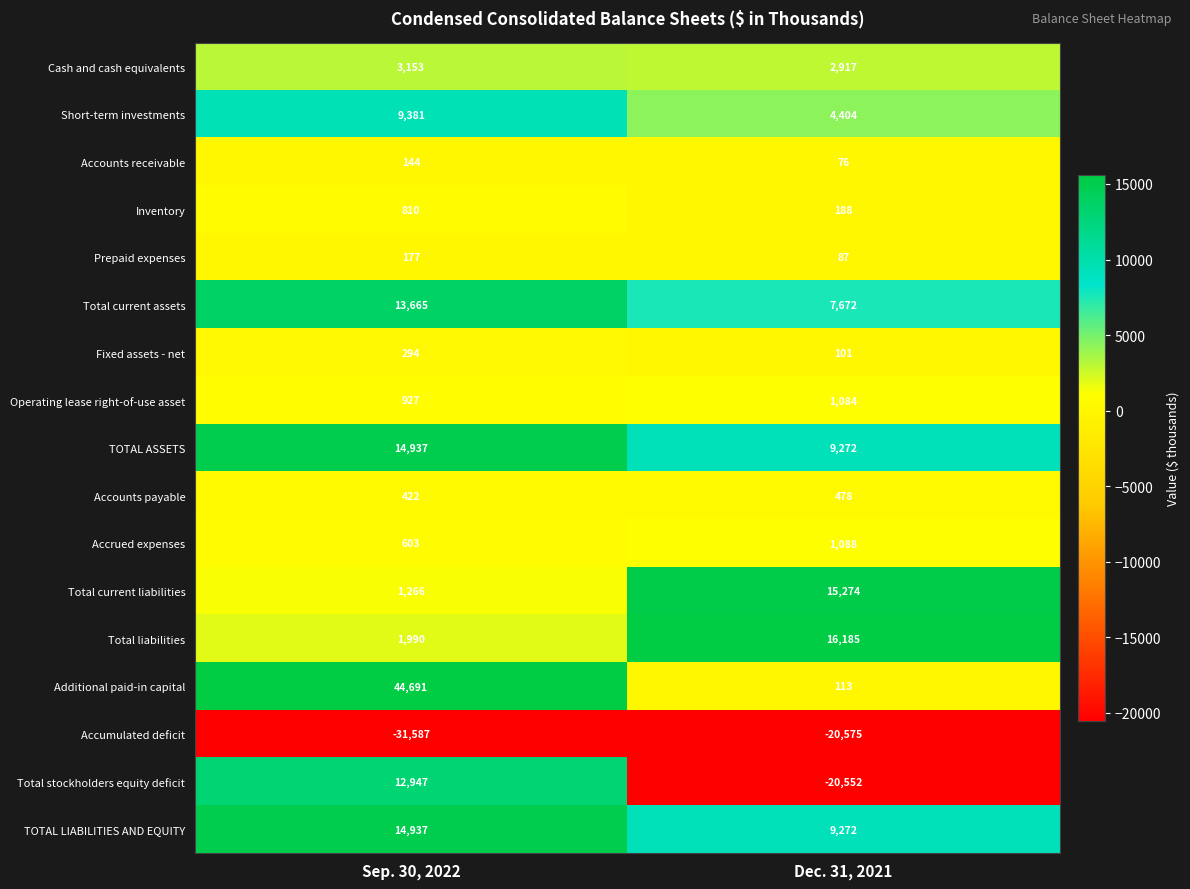

What is the smallest value displayed?

-31587